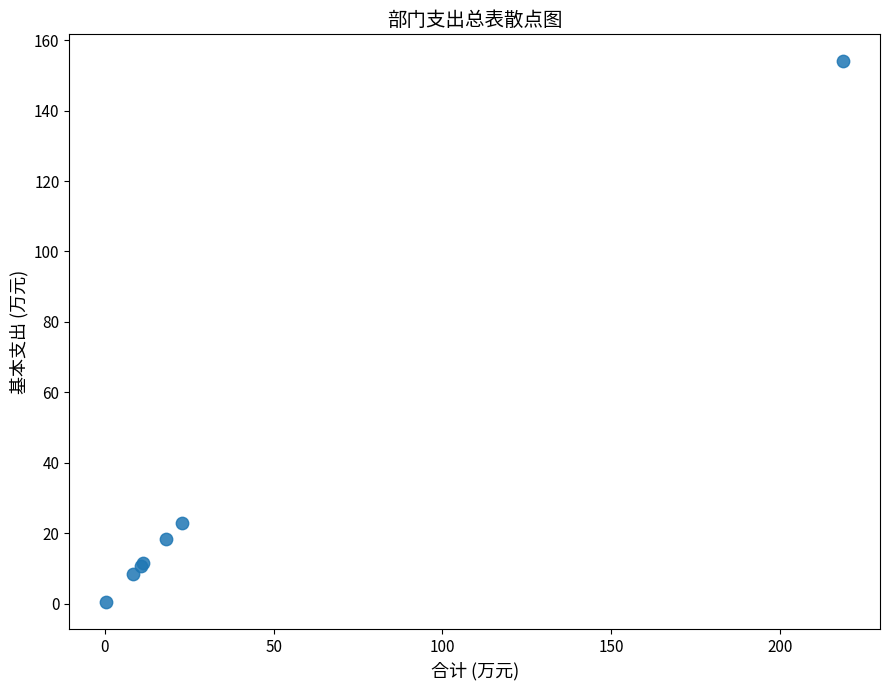

What Y value in the scatter plot is closest to 77?

22.8